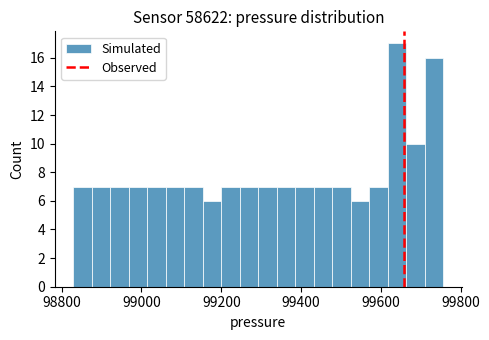

Around what value on the x-axis is the tallest bar? Give the approximate position of its centre, as read against the axis.

99640